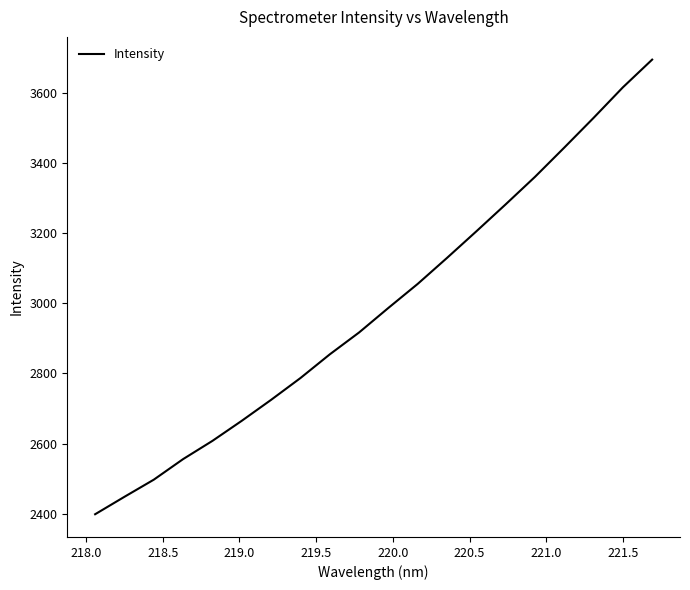

What is the minimum value shown in the chart?

2398.7